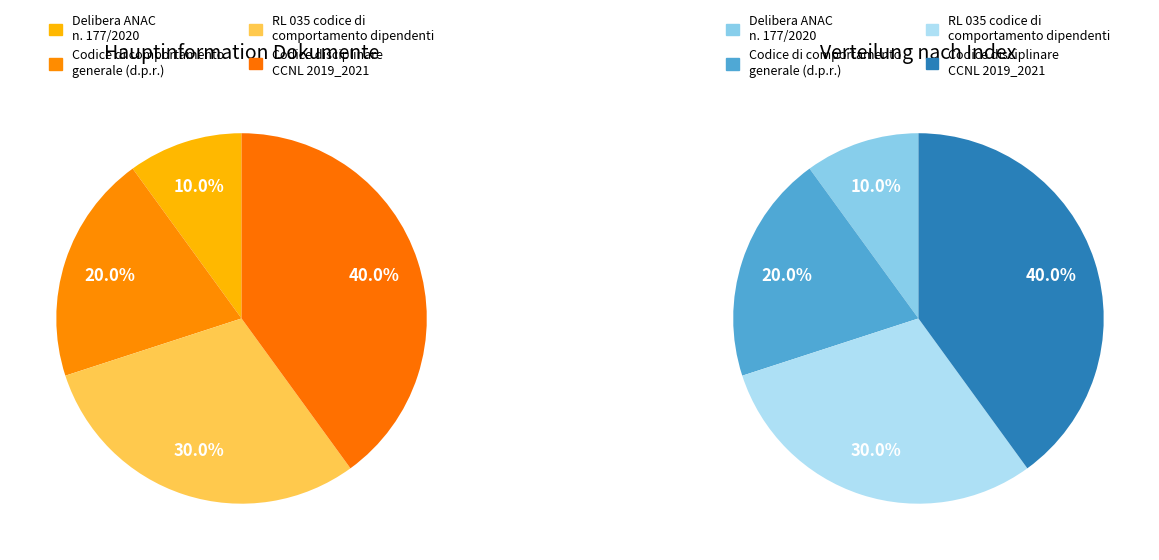

To the nearest percent, what portion does Codice disciplinare CCNL 2019_2021 represent?

40%